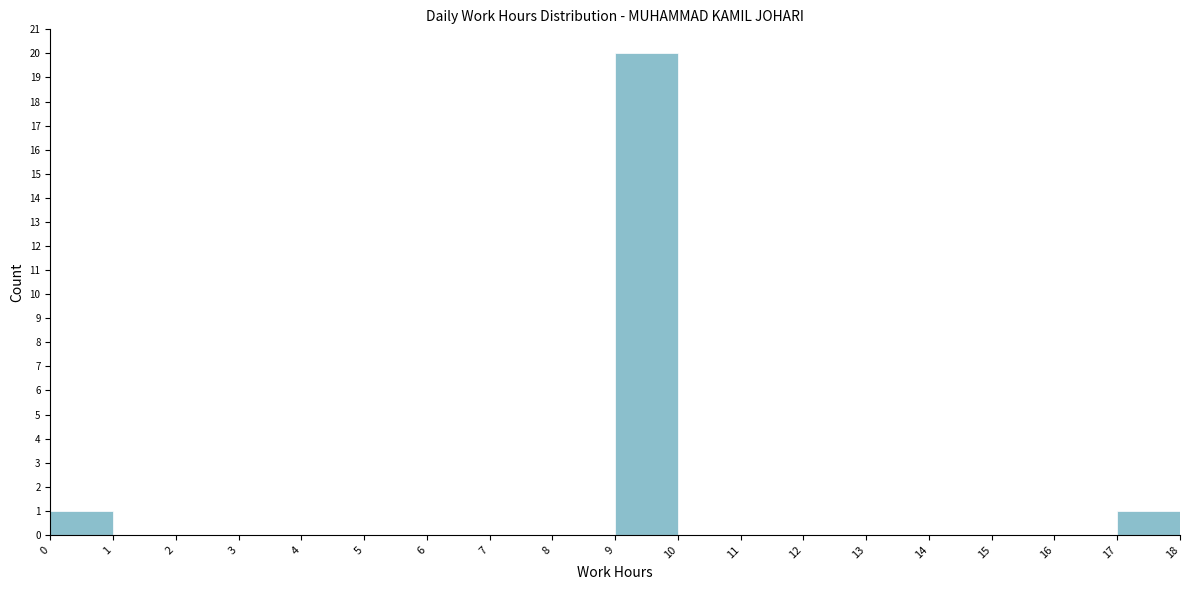

Reading left to right, transcribe this chart: for each bar, give the range it covers on the x-axis and its height. The values are not printed on the chart, so give them approximately, as read against the axis.

0 to 1: 1
1 to 2: 0
2 to 3: 0
3 to 4: 0
4 to 5: 0
5 to 6: 0
6 to 7: 0
7 to 8: 0
8 to 9: 0
9 to 10: 20
10 to 11: 0
11 to 12: 0
12 to 13: 0
13 to 14: 0
14 to 15: 0
15 to 16: 0
16 to 17: 0
17 to 18: 1